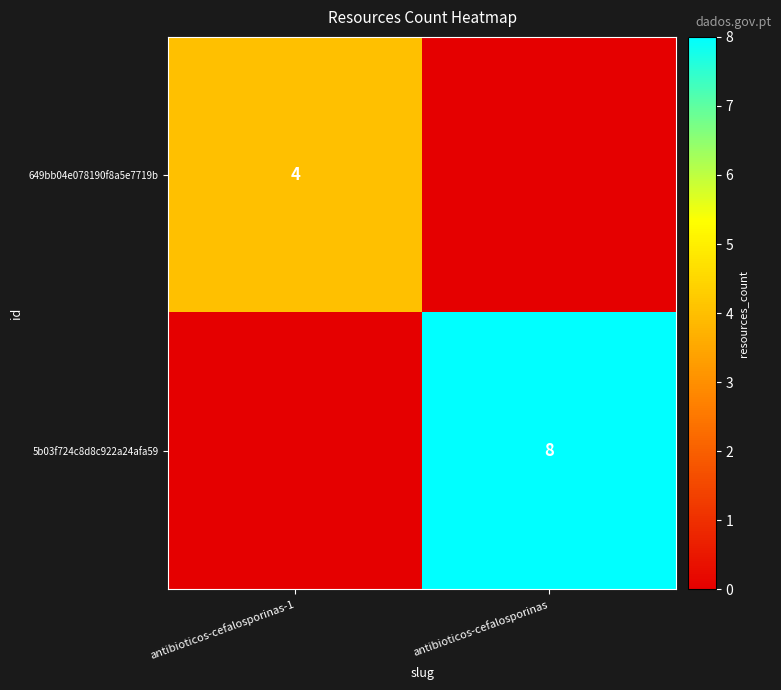

Is it true that 5b03f724c8d8c922a24afa59 equals 8 at antibioticos-cefalosporinas?

True